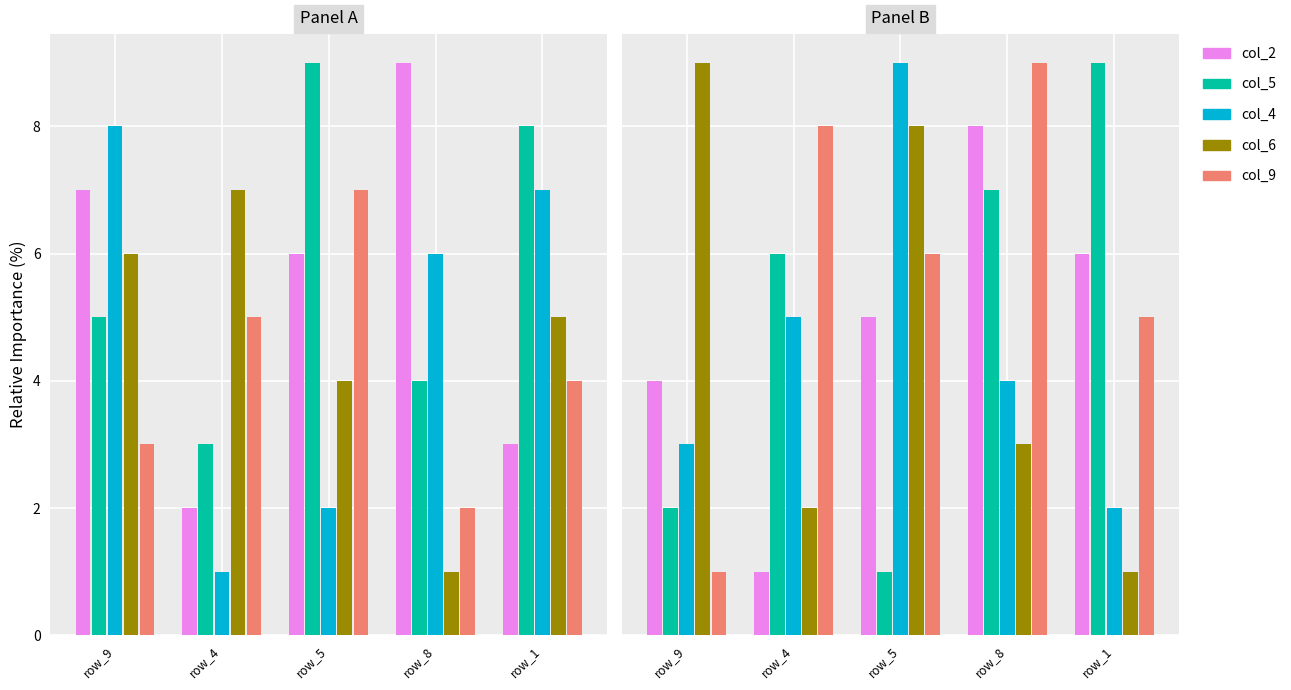

List the series in order of their peak value, highest first.

col_5, col_4, col_6, col_9, col_2